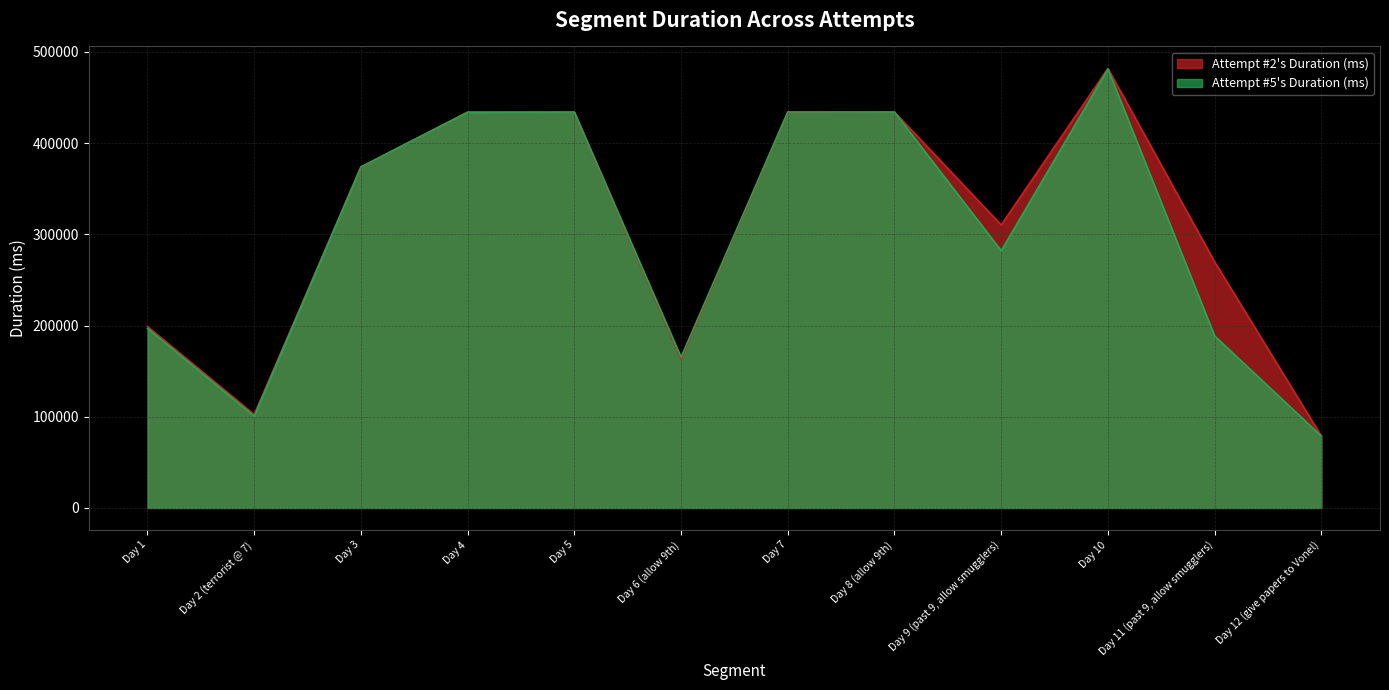

Is it true that Attempt #2's Duration (ms) equals 78896 at Day 12 (give papers to Vonel)?

True